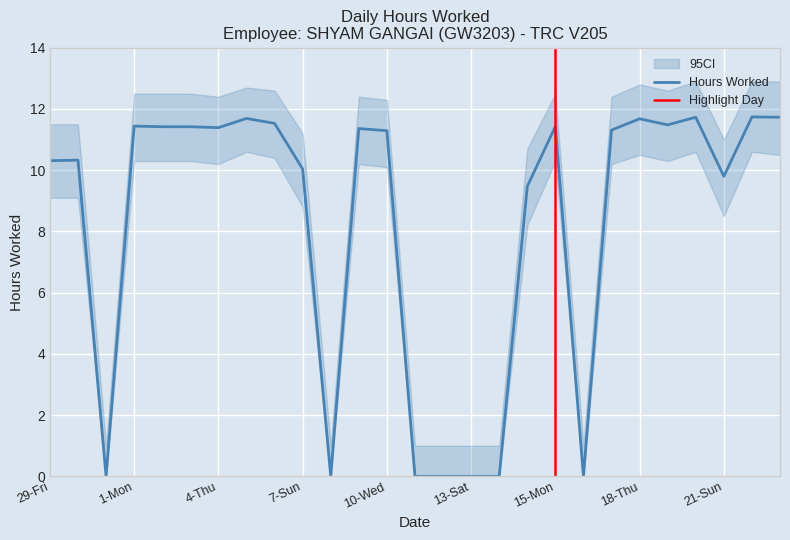

What is the difference between the highest and lowest values at 17-Wed?

2.2